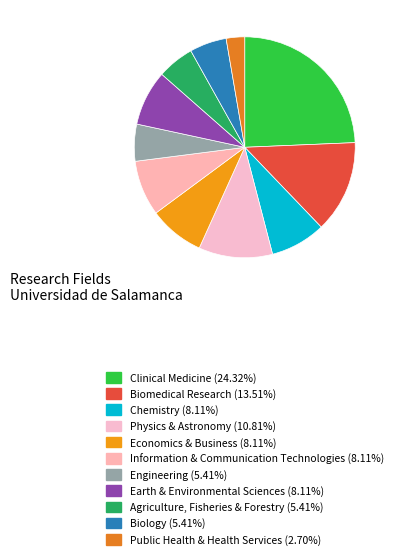

Is there any slice that represents more than half of the pie?

No